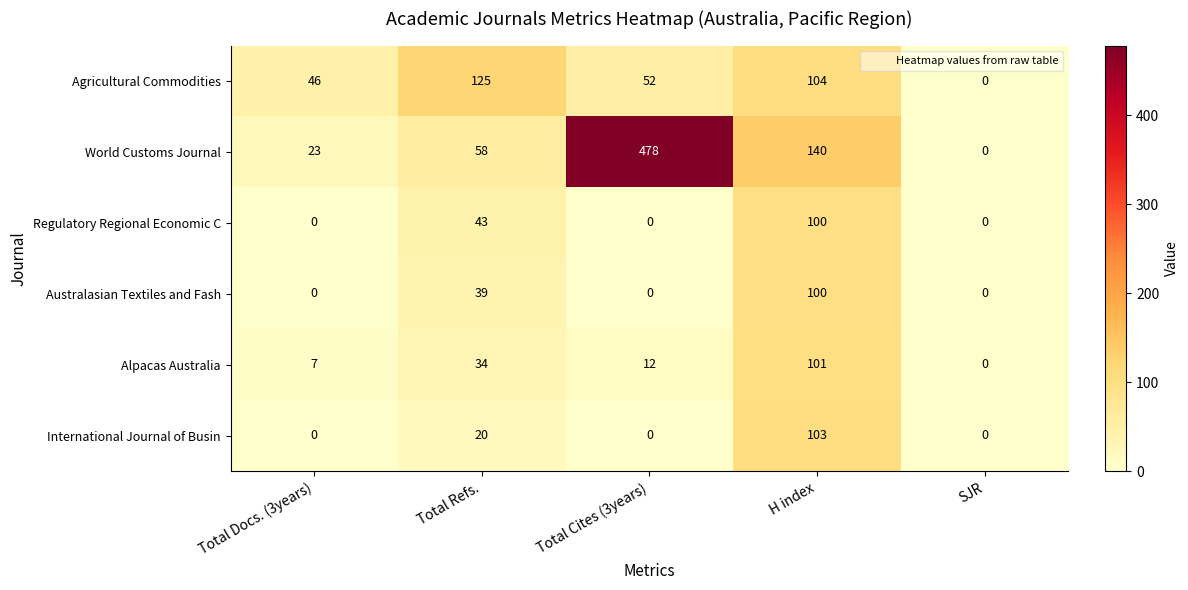

True or false: Australasian Textiles and Fash has a value of -32 at Total Docs. (3years).

False